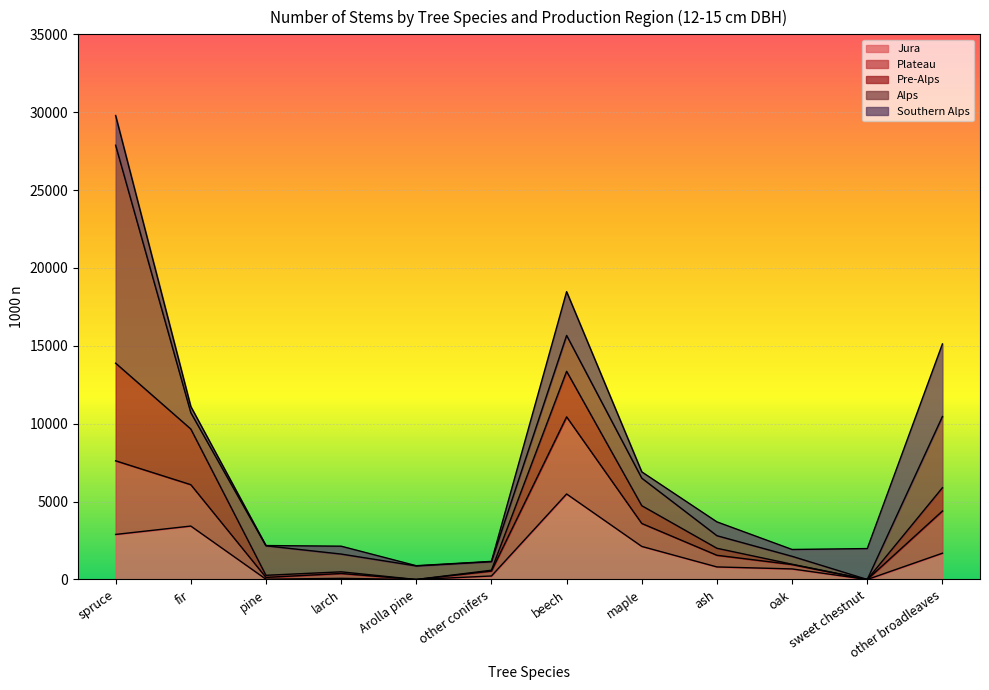

Rank the series at sweet chestnut from lowest to highest value.

Pre-Alps, Alps, Jura, Plateau, Southern Alps